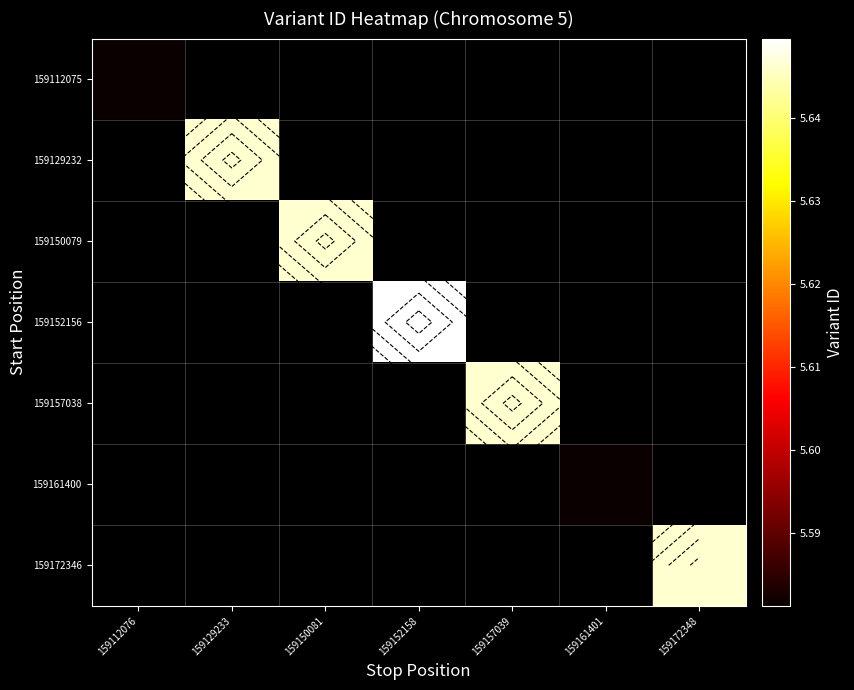

Is the value of 159161400 at 159152158 greater than the value of 159112075 at 159172348?

No